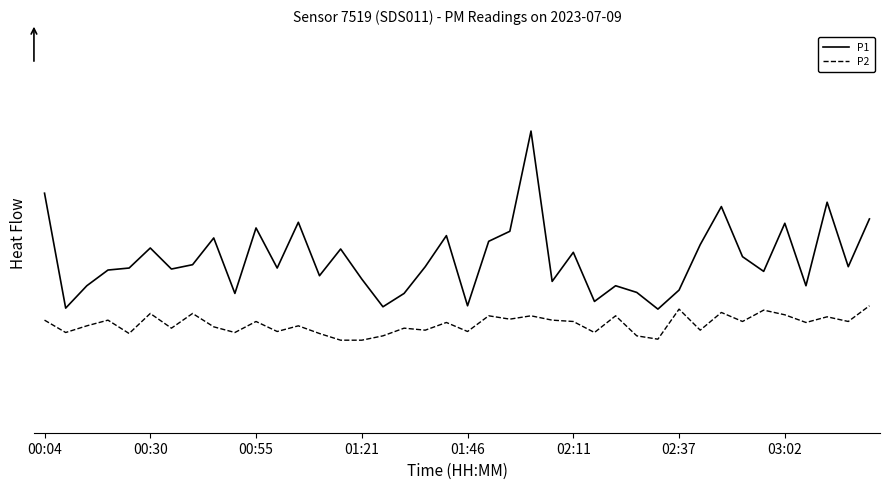

True or false: P1 and P2 intersect in this chart.

False